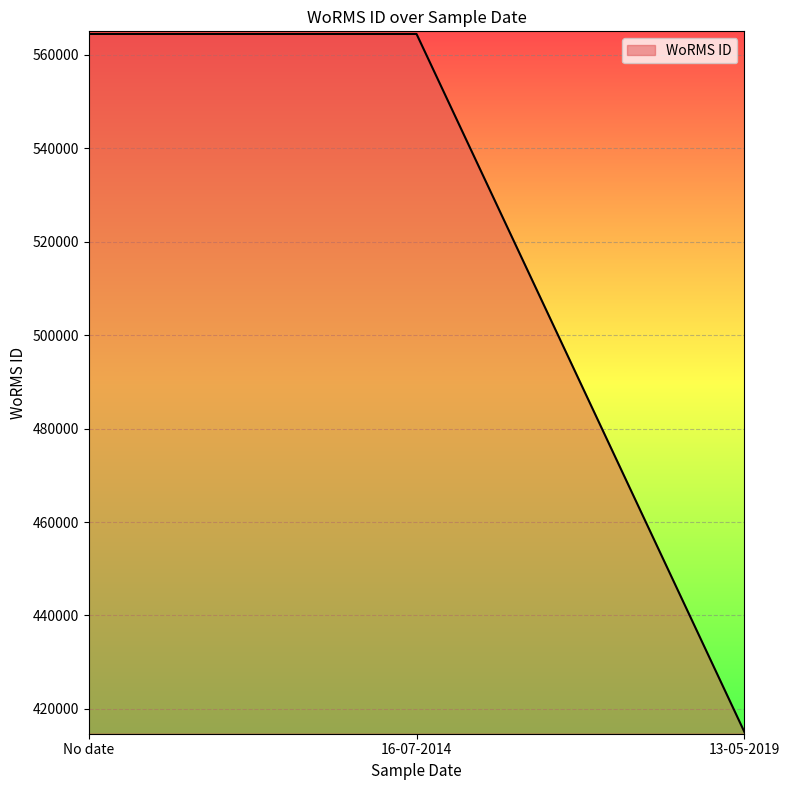

True or false: the data shows 942147 at No date.

False